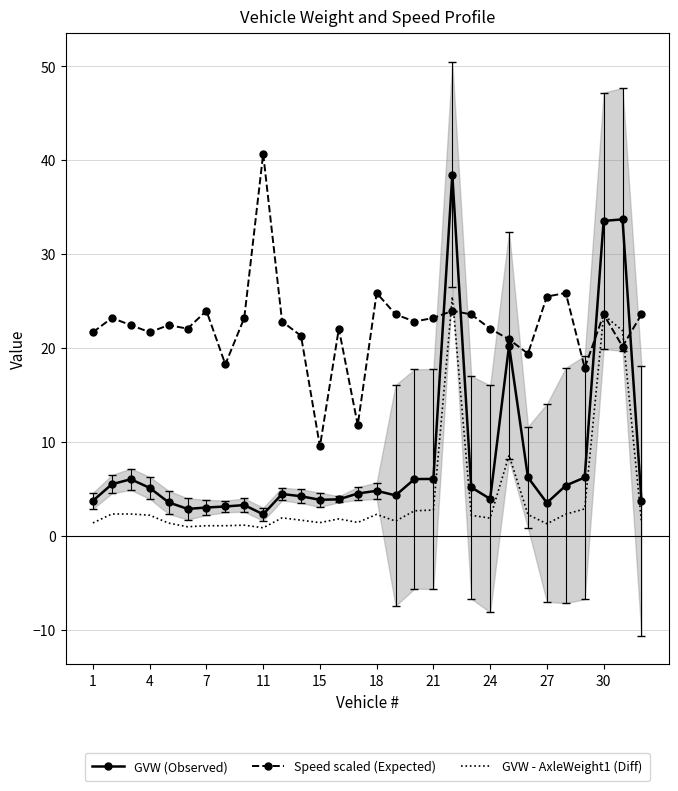

True or false: Speed scaled (Expected) and GVW - AxleWeight1 (Diff) cross at least once.

True